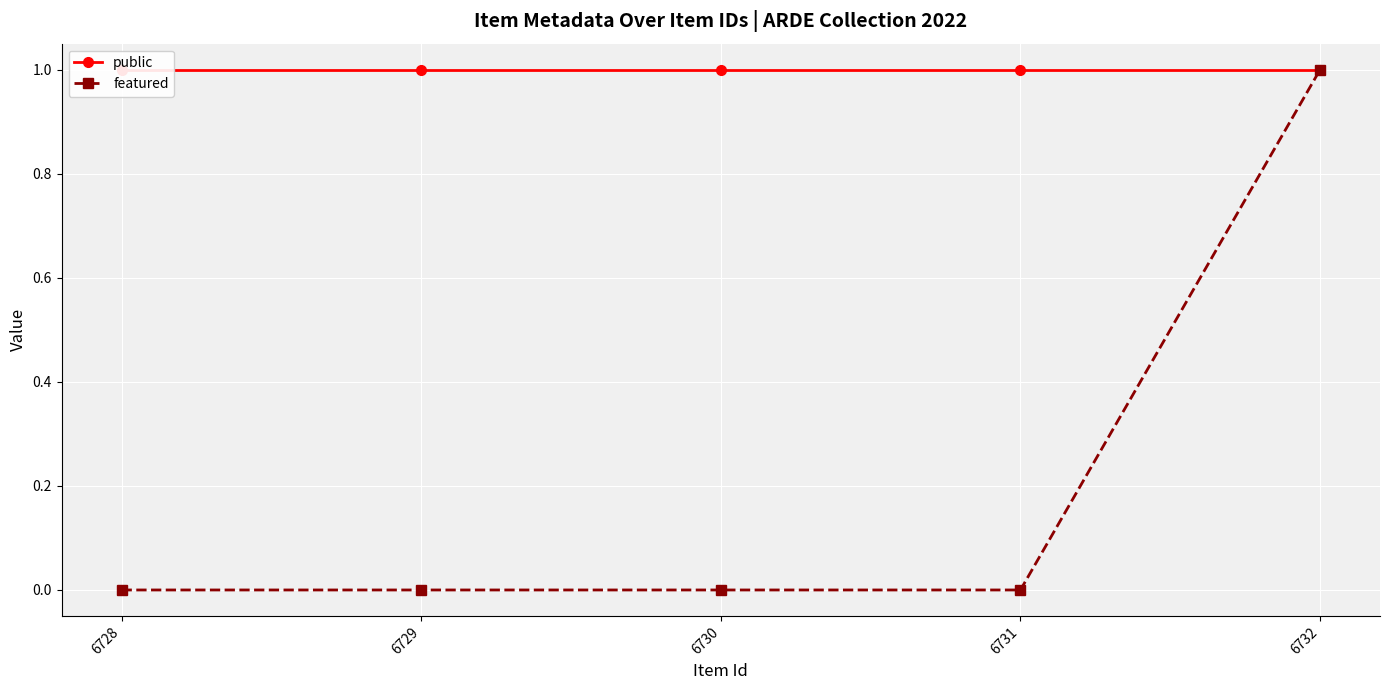

True or false: featured and public cross at least once.

False